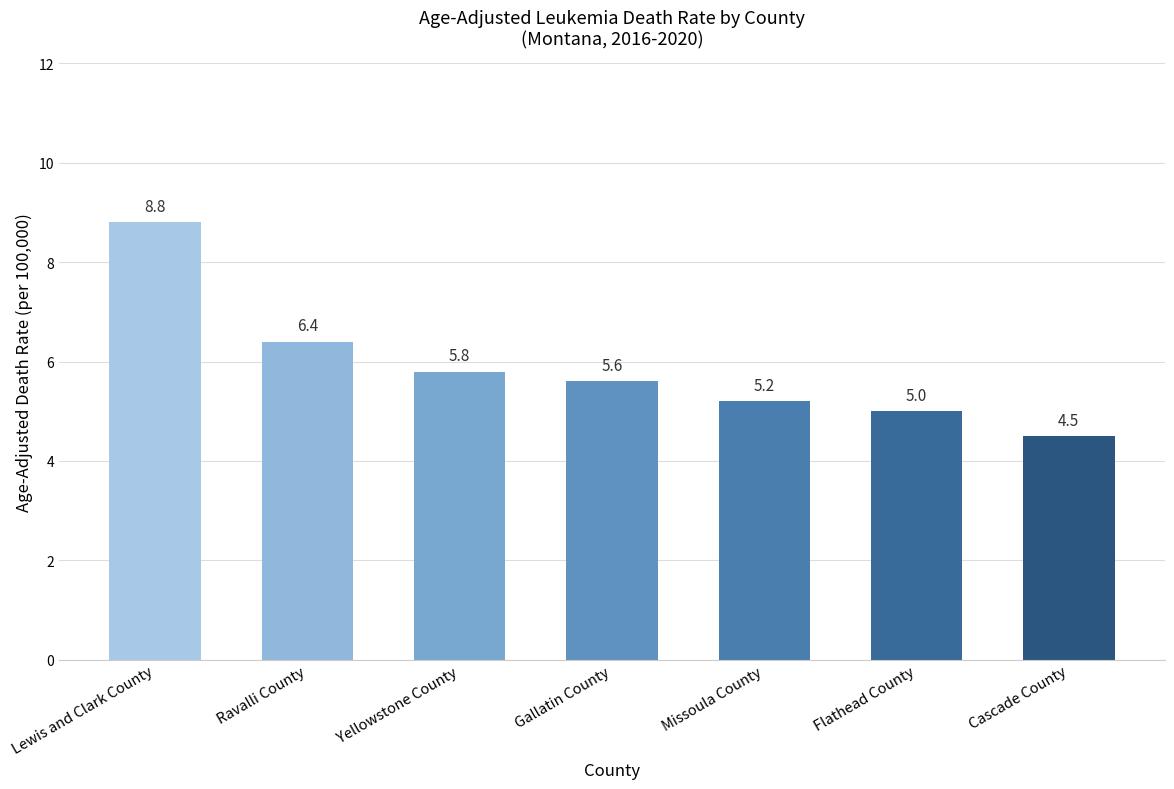

Reading left to right, extract all data points from this chart.

8.8	6.4	5.8	5.6	5.2	5.0	4.5